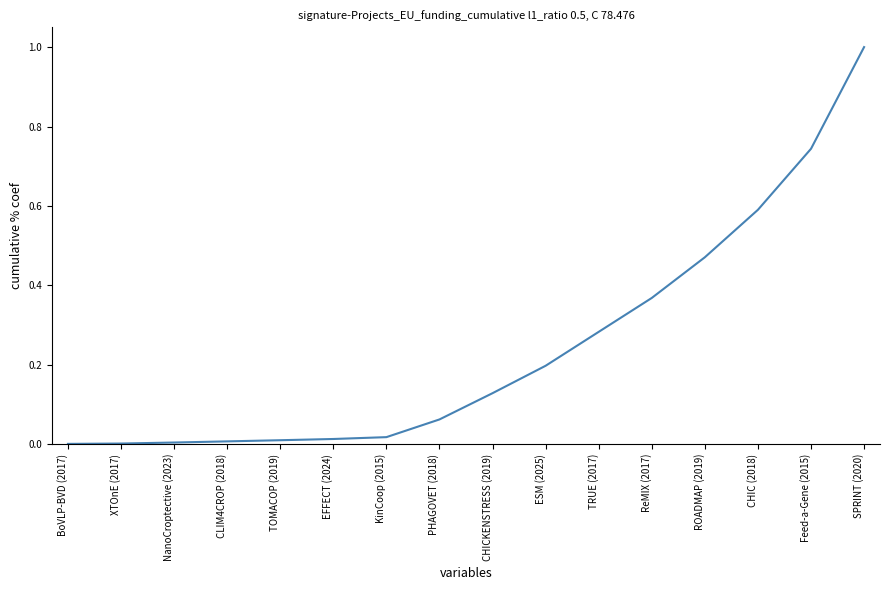

What is the average value?

0.2